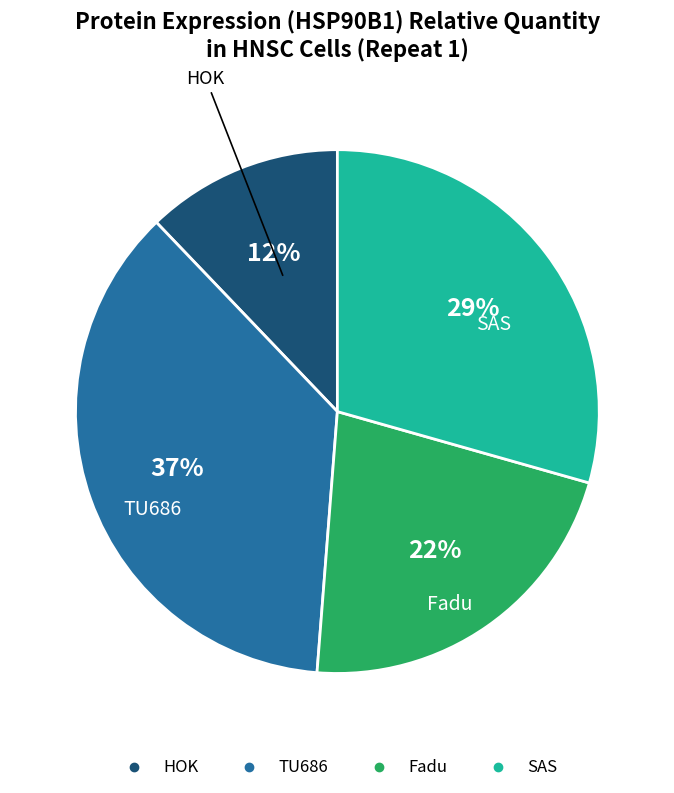

Is HOK the majority of the pie?

No